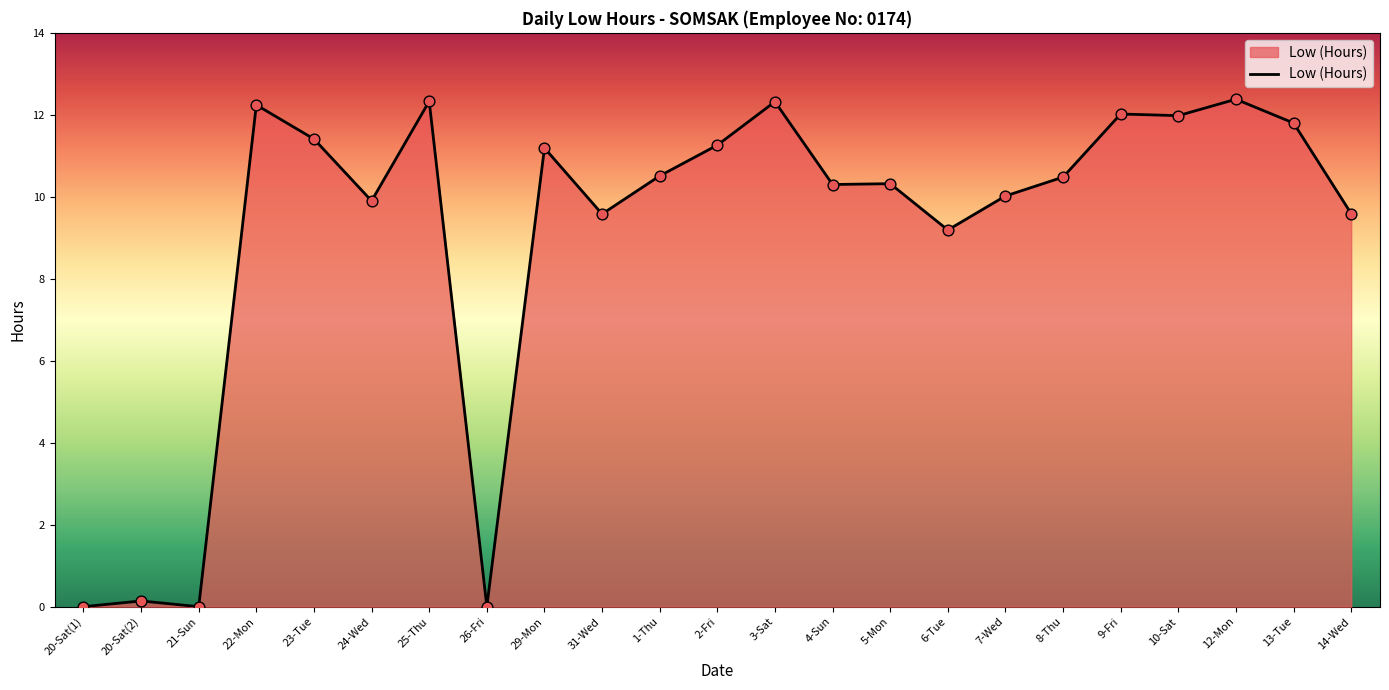

Which has a higher value, 24-Wed or 23-Tue?

23-Tue